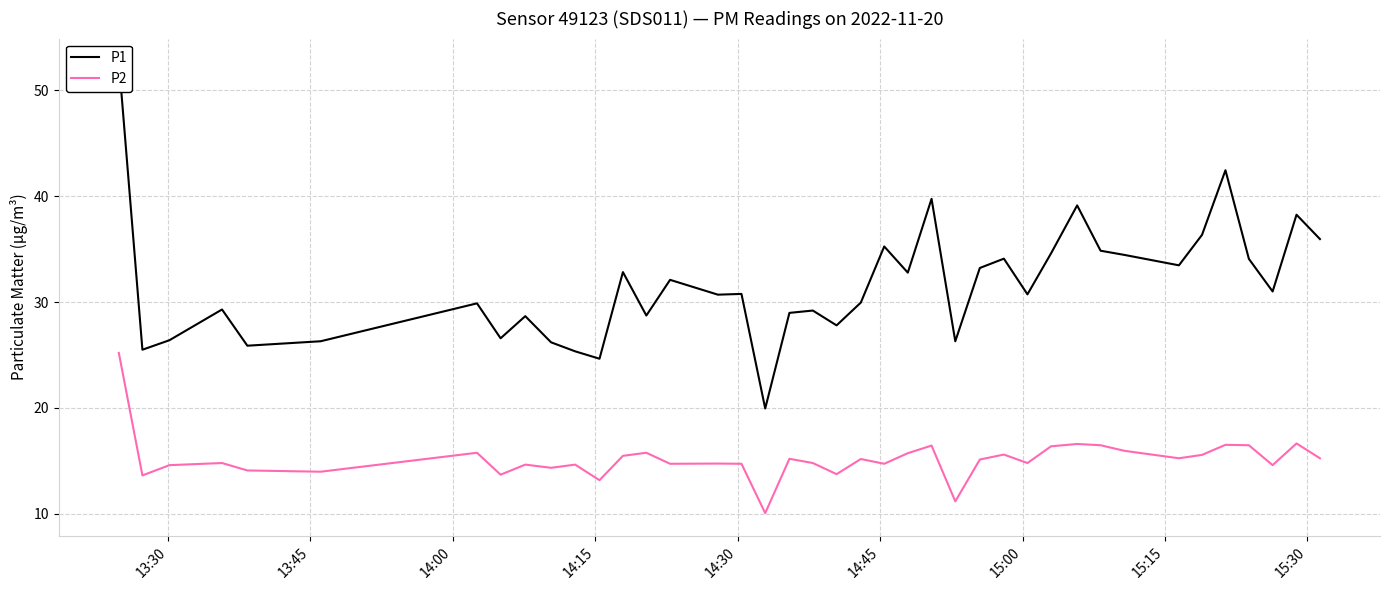

True or false: P1 and P2 intersect in this chart.

False